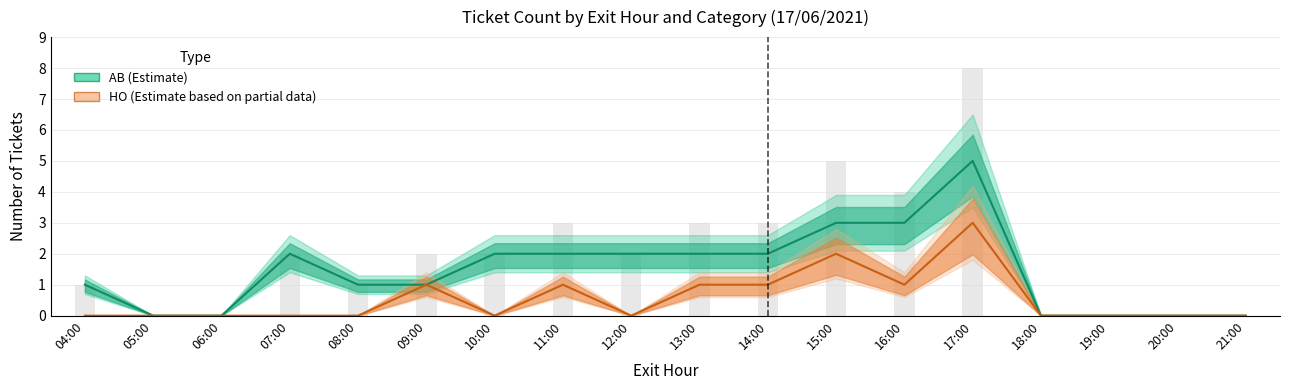

At which category is the sum across all series the highest?

17:00